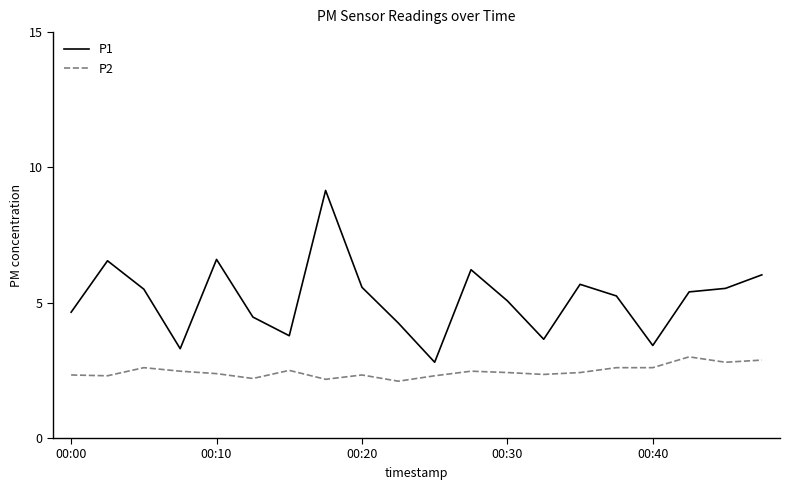

What is the difference between the second highest and minimum values in the P1 series?

3.8